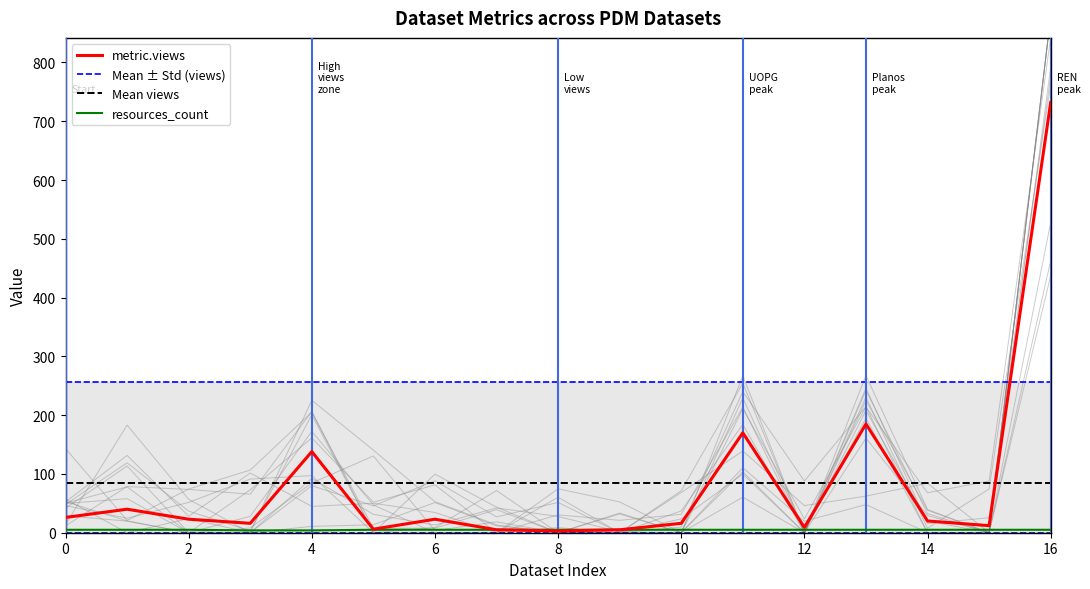

What is the difference between the metric.views values at PDM - Ordenamento Aeronáutico and PDM - Planta de Qualificação do Solo?

17.0